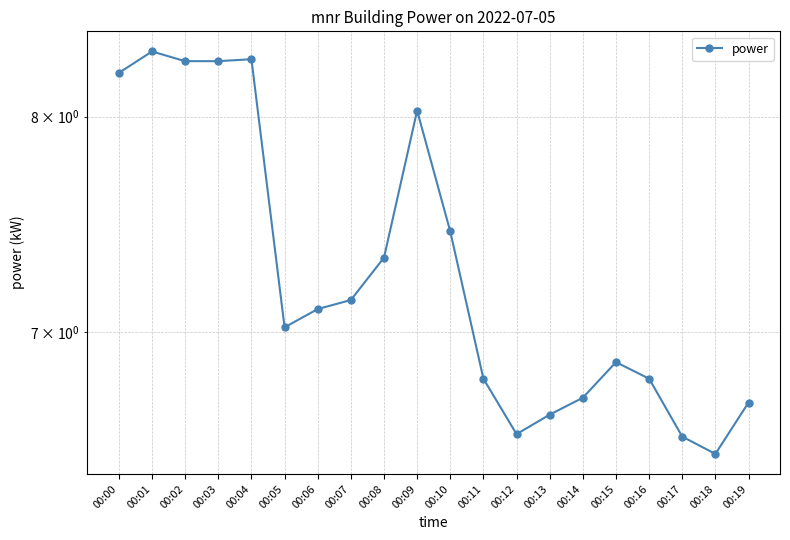

At which label is the value closest to 7?

00:05